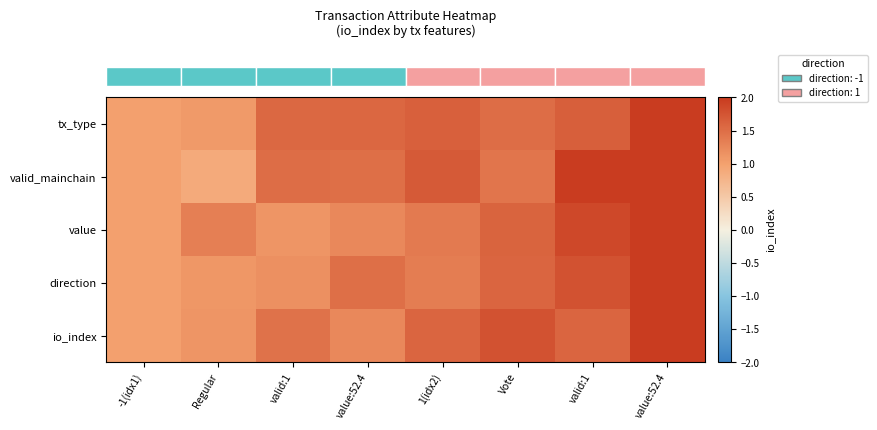

What is the total value across all series at 1(idx2)?

7.6